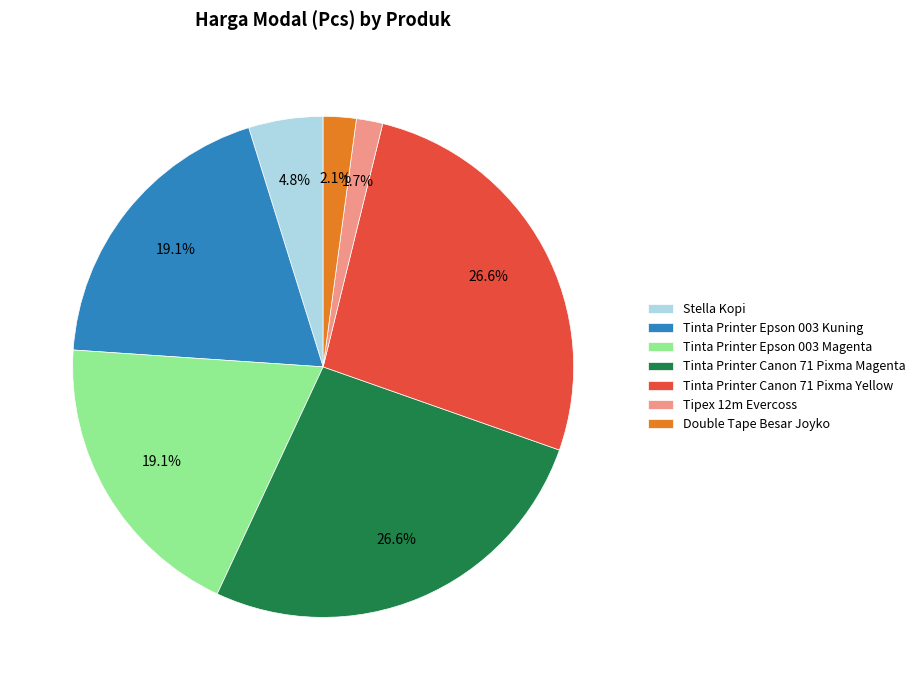

True or false: Tinta Printer Canon 71 Pixma Yellow accounts for 16% of the total.

False